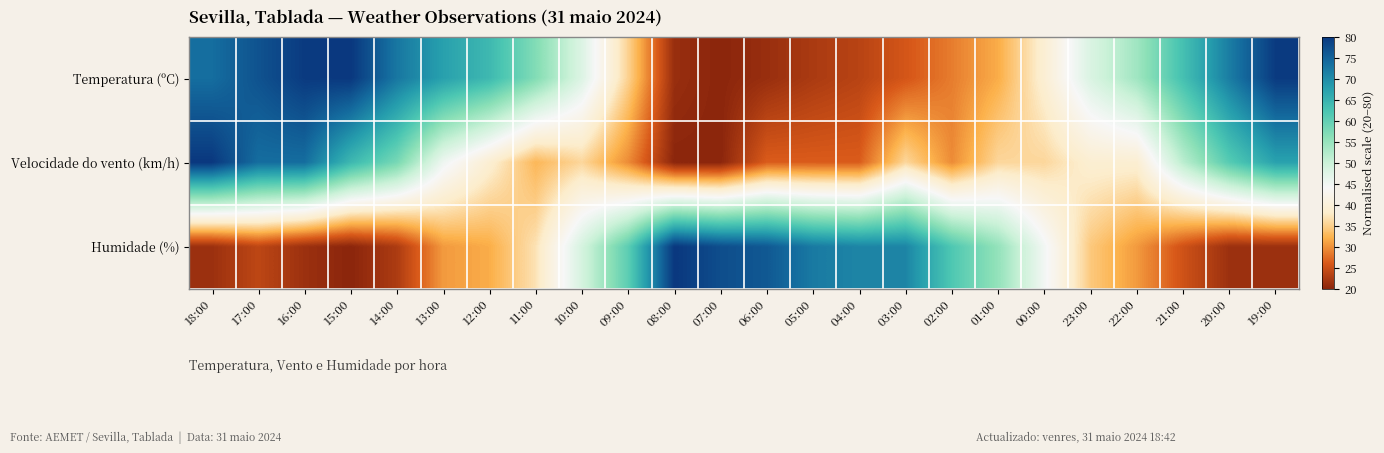

At how many categories does at least one series exceed 70?

13